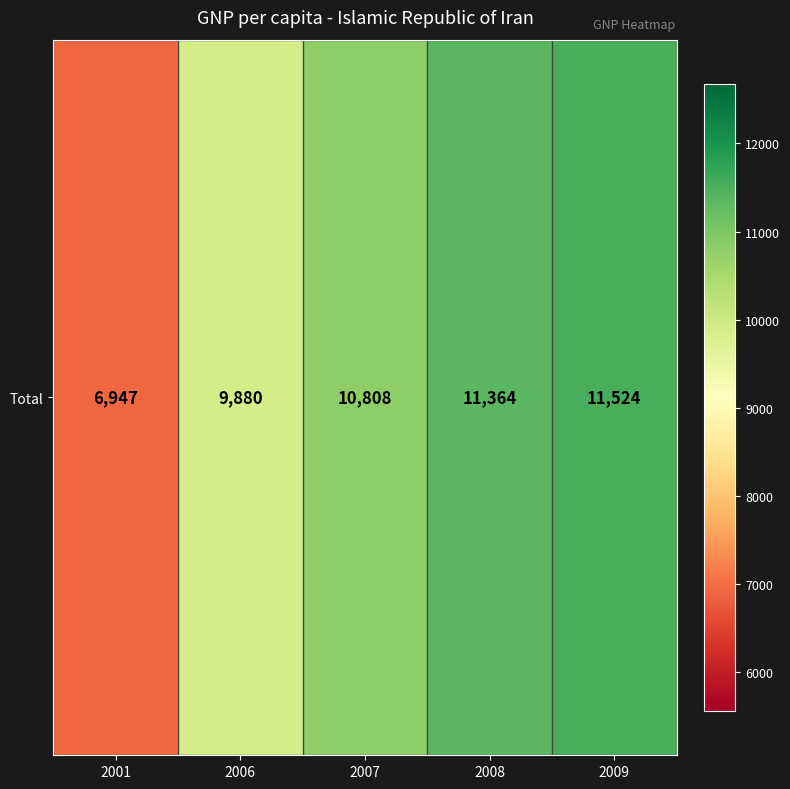

What is the change in value from 2001 to 2009?

+4577